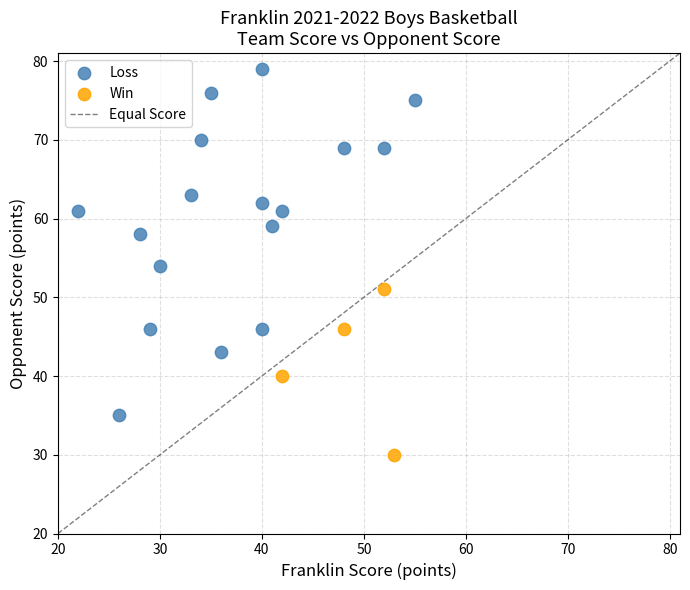

Which series has the largest Y range (max minus min)?

Loss